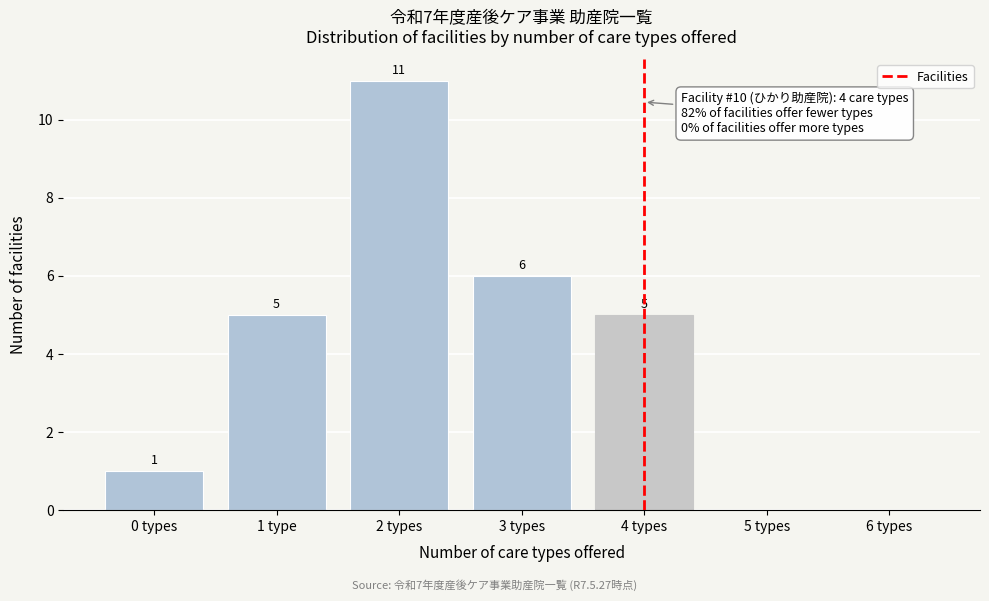

Reading left to right, what are all the values shown in this chart?

0 types=1	1 type=5	2 types=11	3 types=6	4 types=5	5 types=0	6 types=0